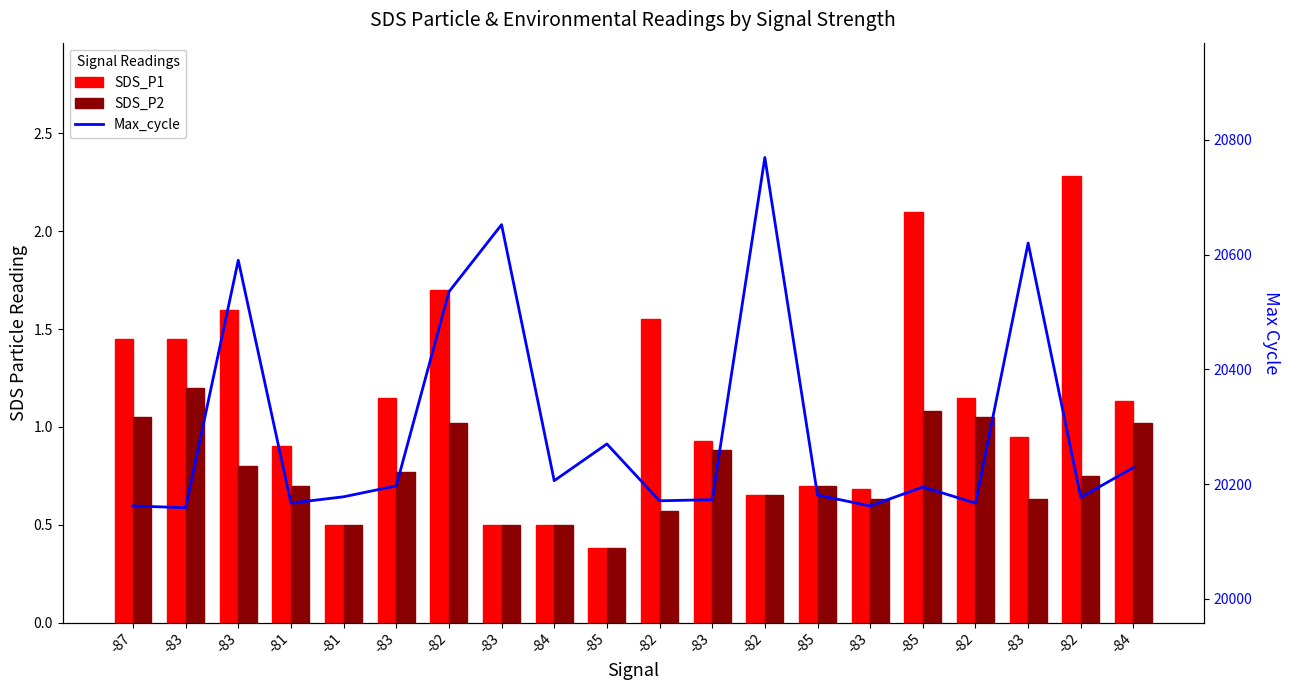

The value of SDS_P1 at -83 is 1.6. True or false?

False